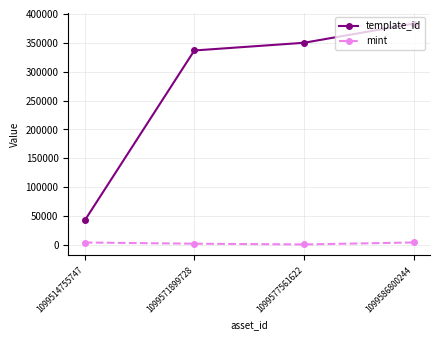

Which category has the highest value across all series?

1099586800244